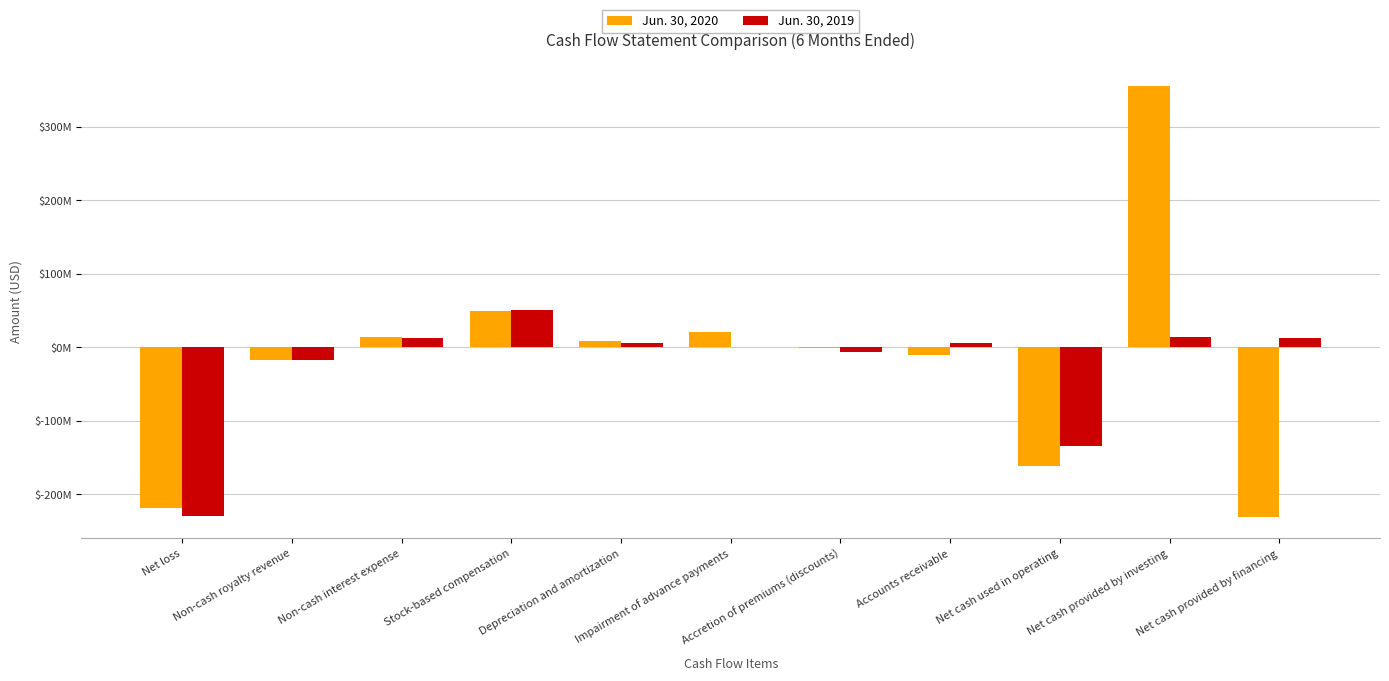

Are the bars grouped side by side (vs. stacked)?

Yes